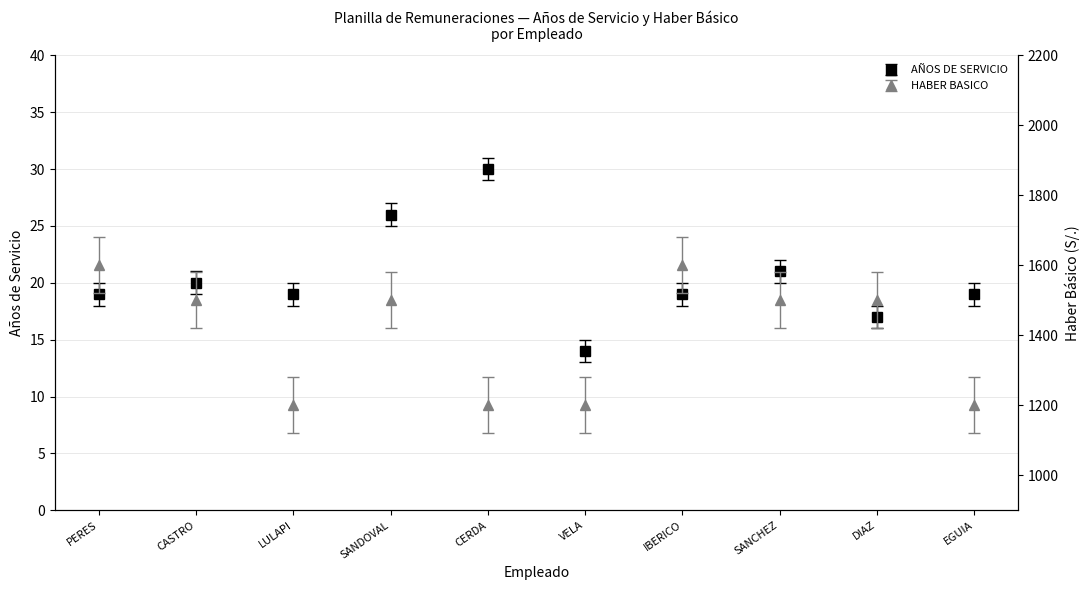

What is the difference between the maximum and minimum values in the AÑOS DE SERVICIO series?

16